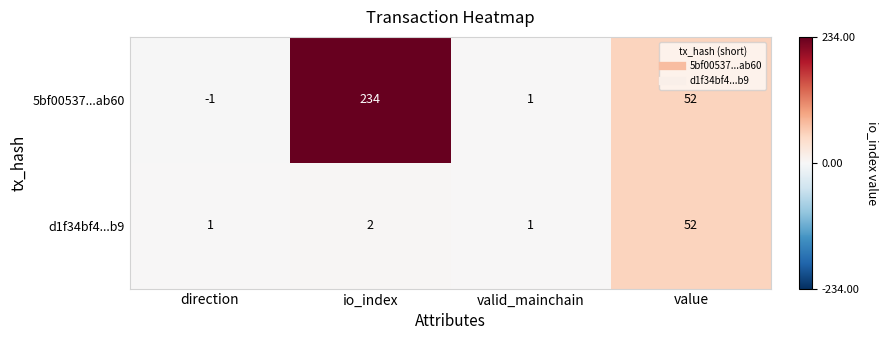

What is the sum of the d1f34bf4...b9 values at io_index and direction?

3